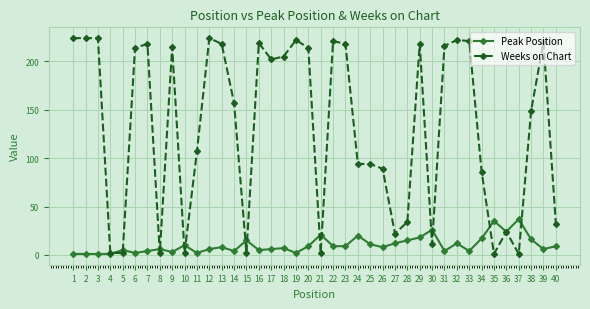

Is the value of Peak Position at 39 greater than the value of Weeks on Chart at 22?

No